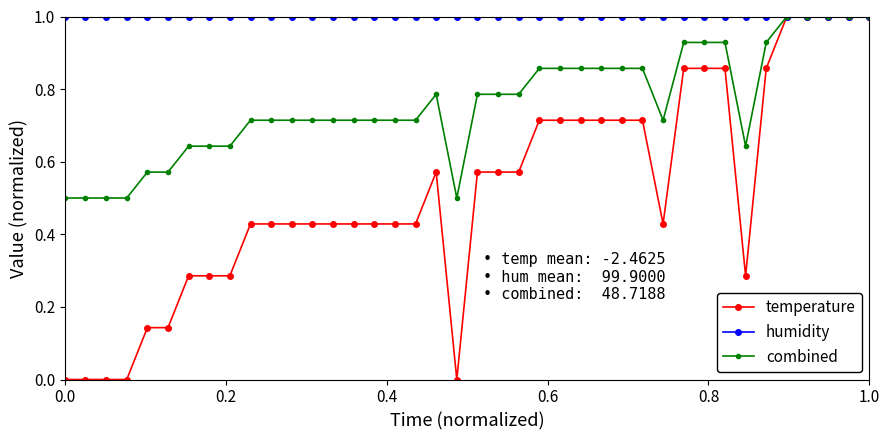

List the series in order of their overall mean, lowest first.

temperature, combined, humidity